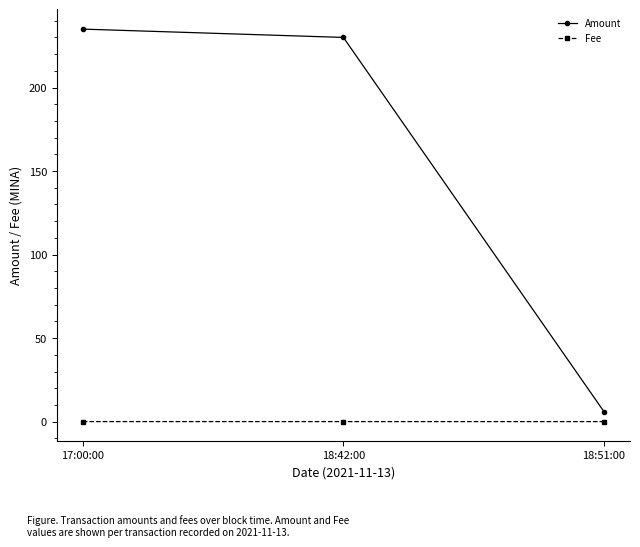

What is the average value of the Amount series?

157.0